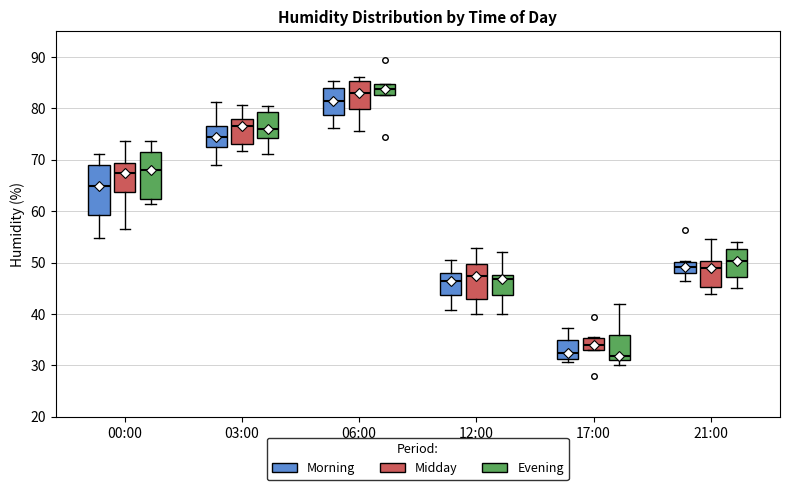

Where is the upper edge of the box for 12:00 (Midday) on the y-axis? The values are not printed on the chart, so give them approximately, as read against the axis.

50